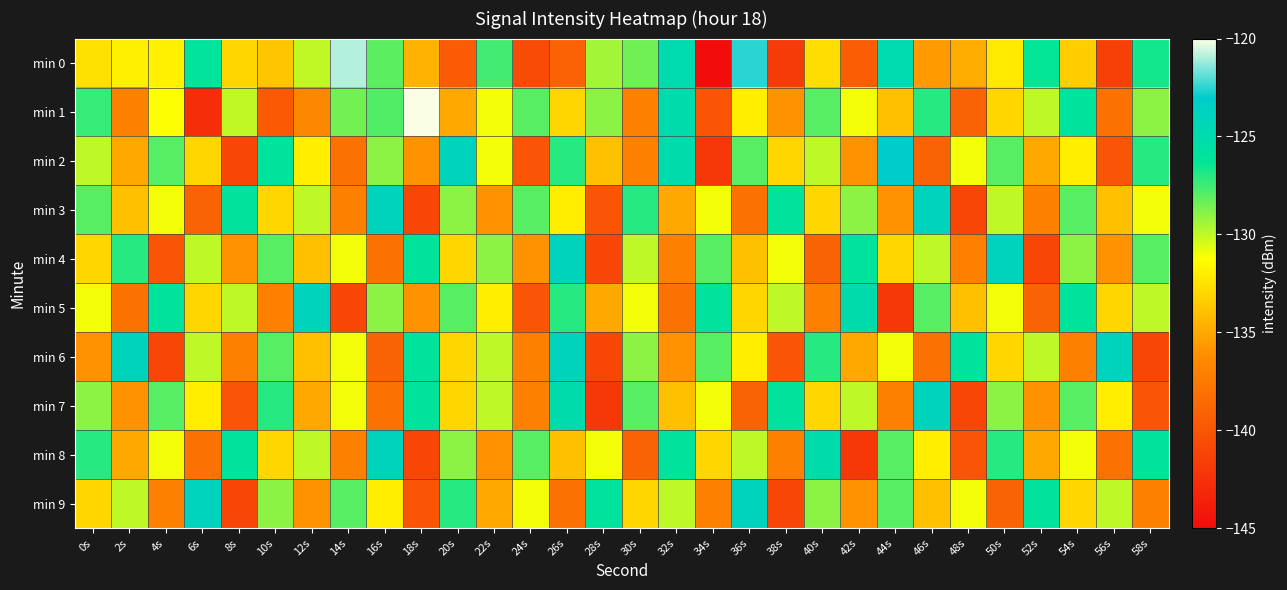

What is the total value across all series at 20s?

-1310.6